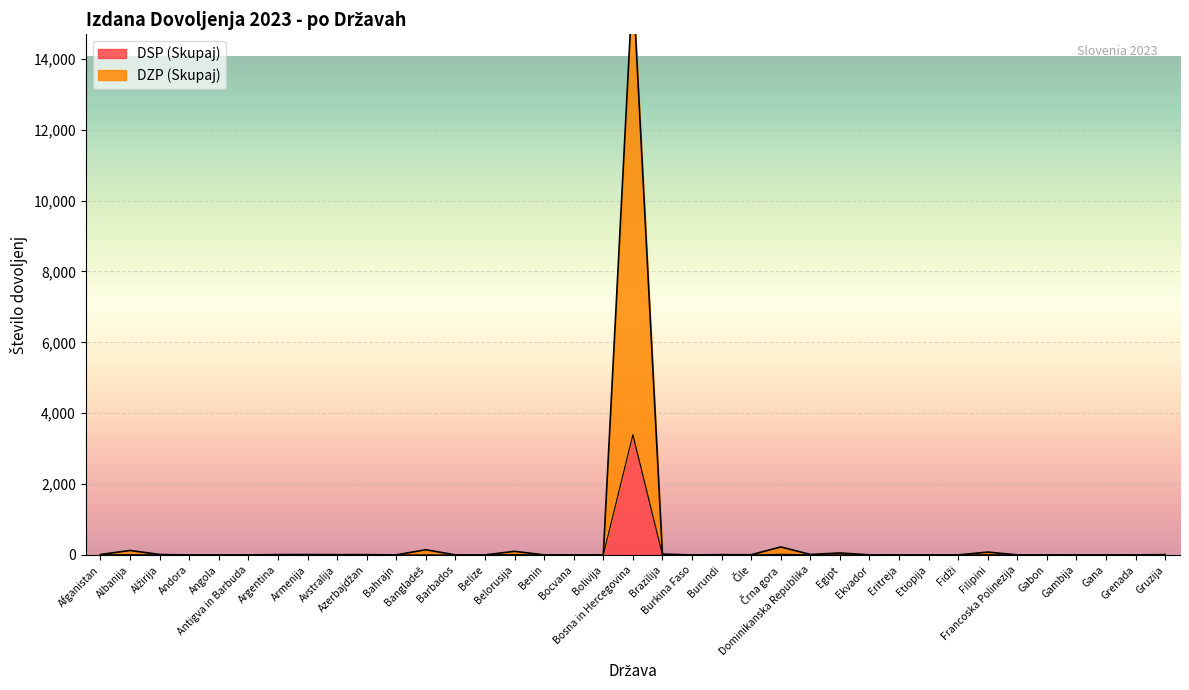

The DZP (Skupaj) series shows 55 at Egipt. True or false?

True